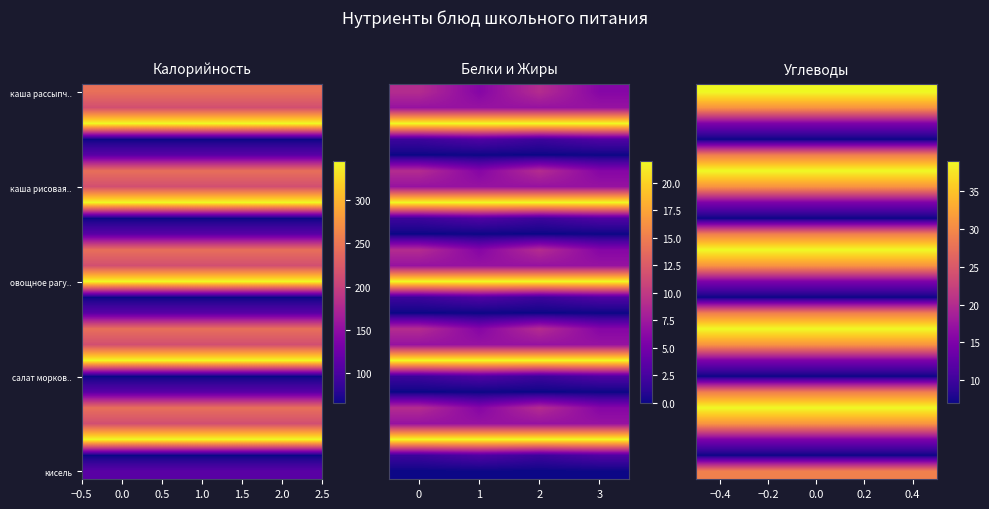

Is the value of овощное рагу.. at 0 greater than the value of каша рассыпч.. at 0?

Yes